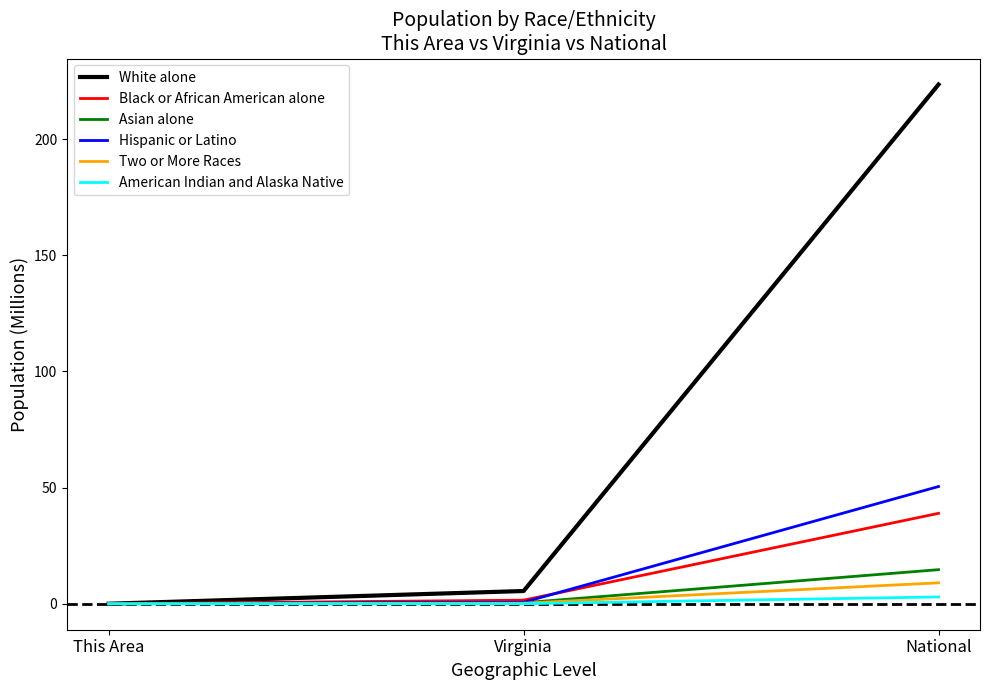

At which label is Black or African American alone closest to 19?

Virginia